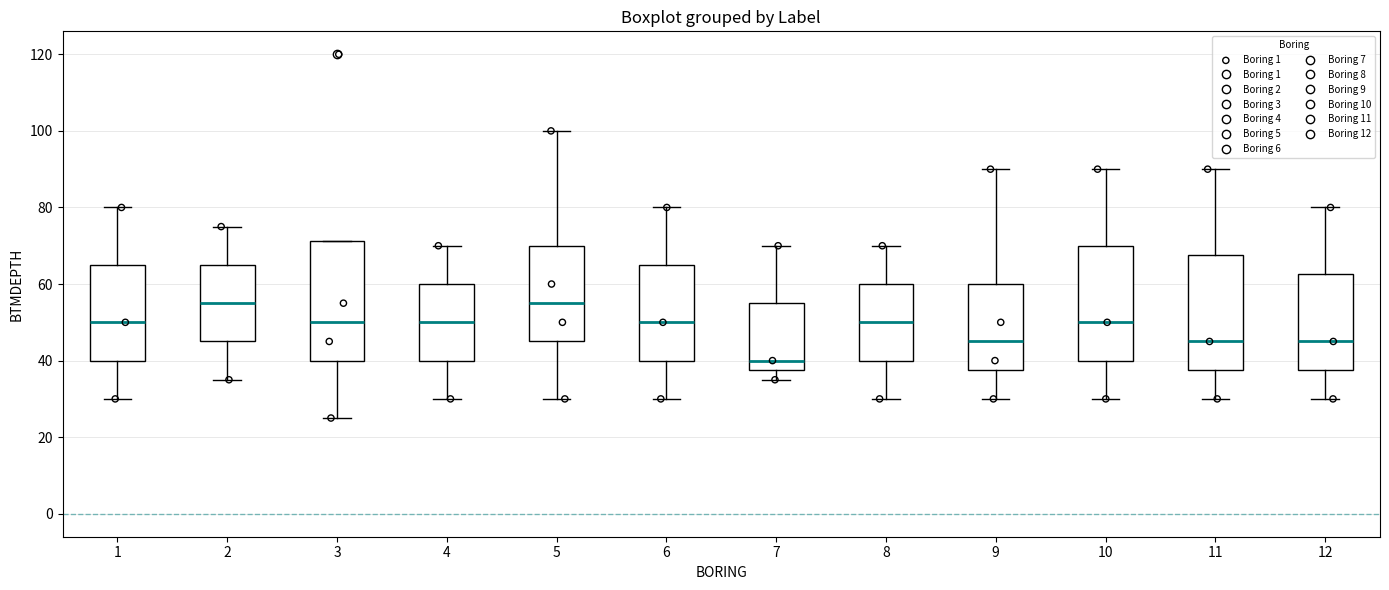

Reading left to right, transcribe this box plot: for each box, give where its median line is, the range the box spans, and where its two whiskers end, as read against the y-axis. The values are not printed on the chart, so give them approximately, as read against the axis.

1: median 50, box 40 to 66, whiskers 30 to 80
2: median 56, box 46 to 66, whiskers 36 to 76
3: median 50, box 40 to 72, whiskers 26 to 72
4: median 50, box 40 to 60, whiskers 30 to 70
5: median 56, box 46 to 70, whiskers 30 to 100
6: median 50, box 40 to 66, whiskers 30 to 80
7: median 40, box 38 to 56, whiskers 36 to 70
8: median 50, box 40 to 60, whiskers 30 to 70
9: median 46, box 38 to 60, whiskers 30 to 90
10: median 50, box 40 to 70, whiskers 30 to 90
11: median 46, box 38 to 68, whiskers 30 to 90
12: median 46, box 38 to 62, whiskers 30 to 80